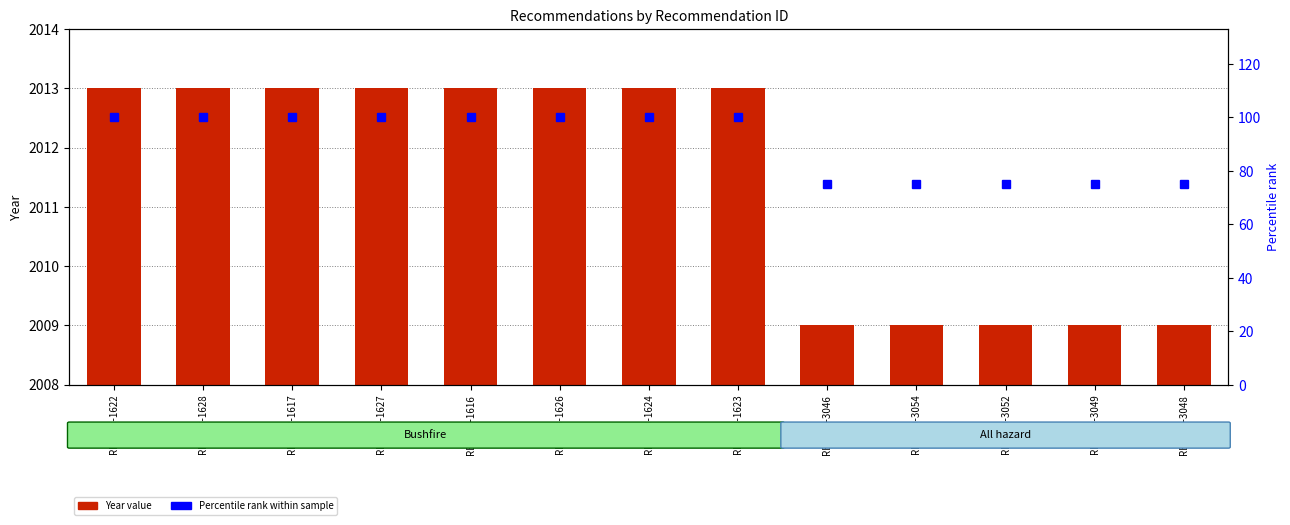

Rank the series by their average value, from lowest to highest.

Percentile rank, Year